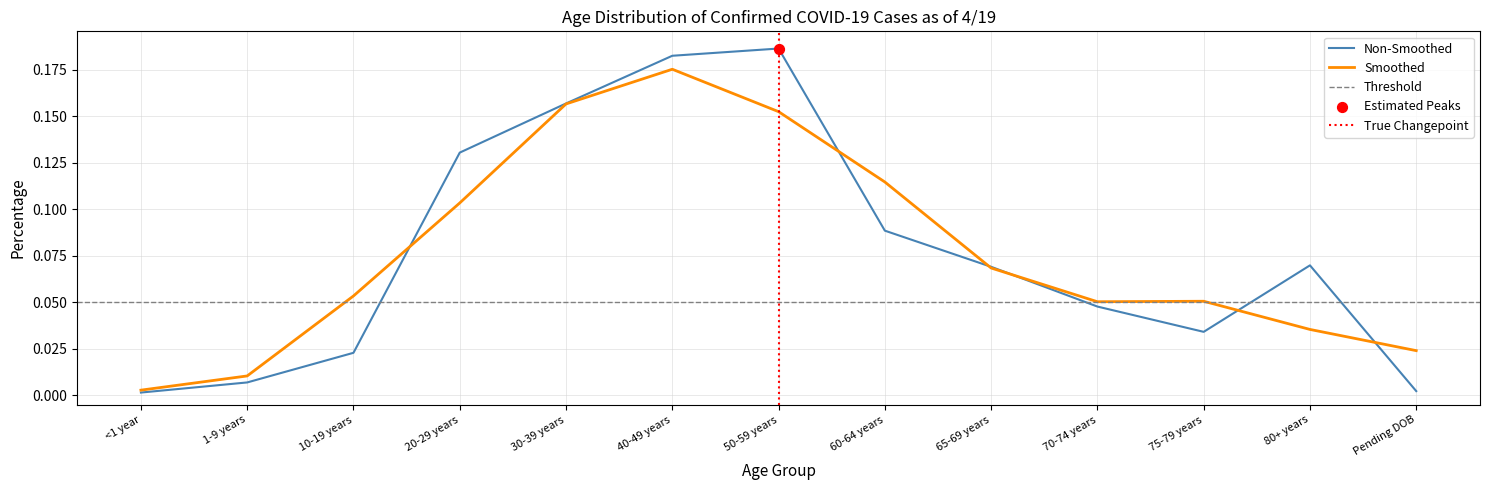

Which has a higher value, 10-19 years or 80+ years?

80+ years